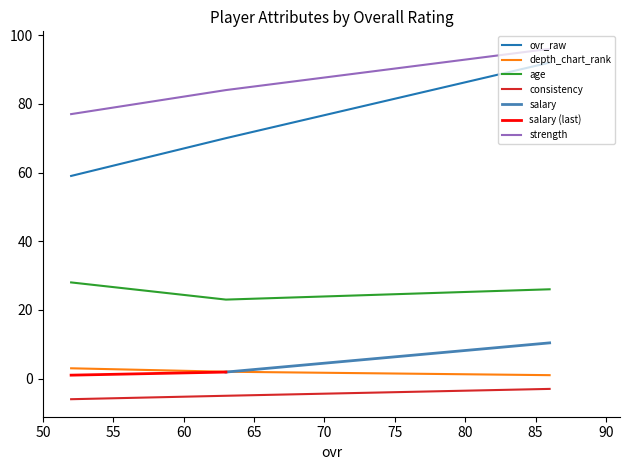

What is the sum of all age values?

77